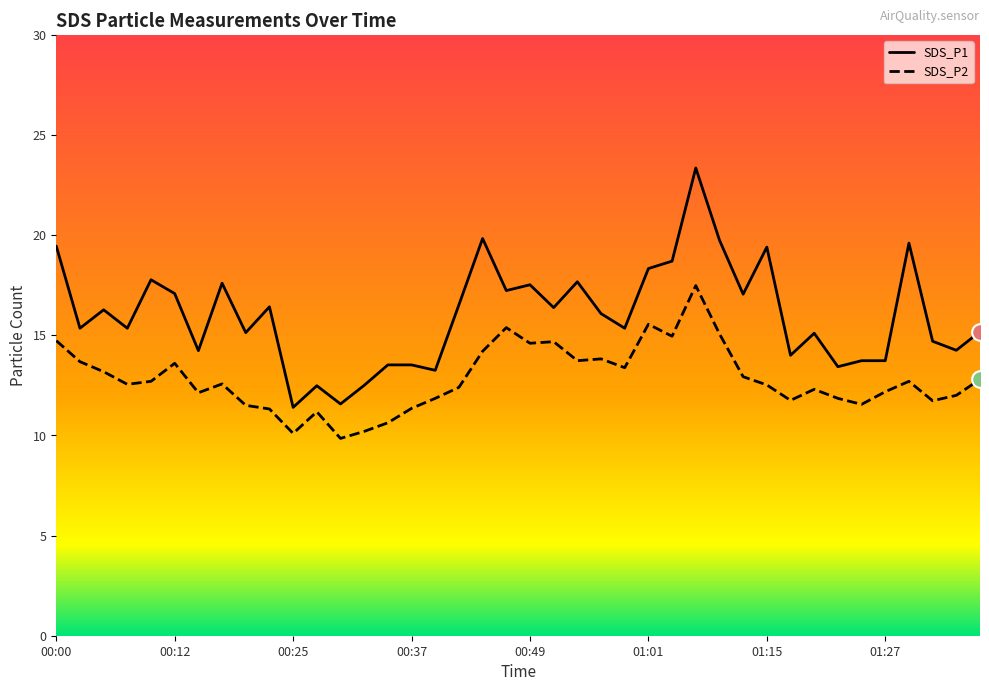

What are all the series names shown in the legend?

SDS_P1, SDS_P2